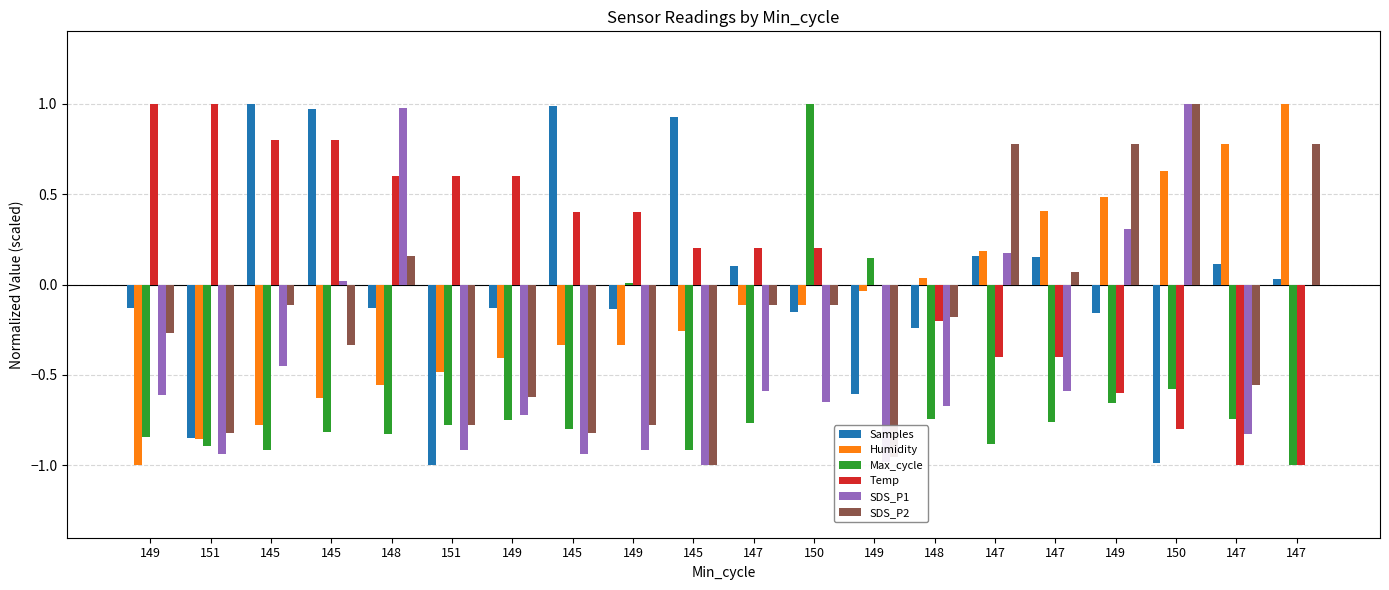

What is the sum of the SDS_P1 values at 148 and 149?

0.3